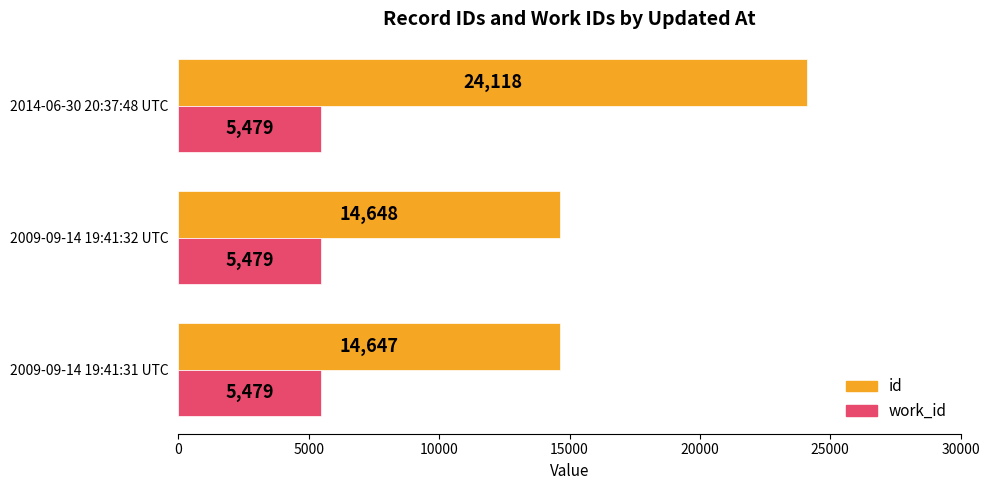

Where is id nearest to the value 19382?

2009-09-14 19:41:32 UTC